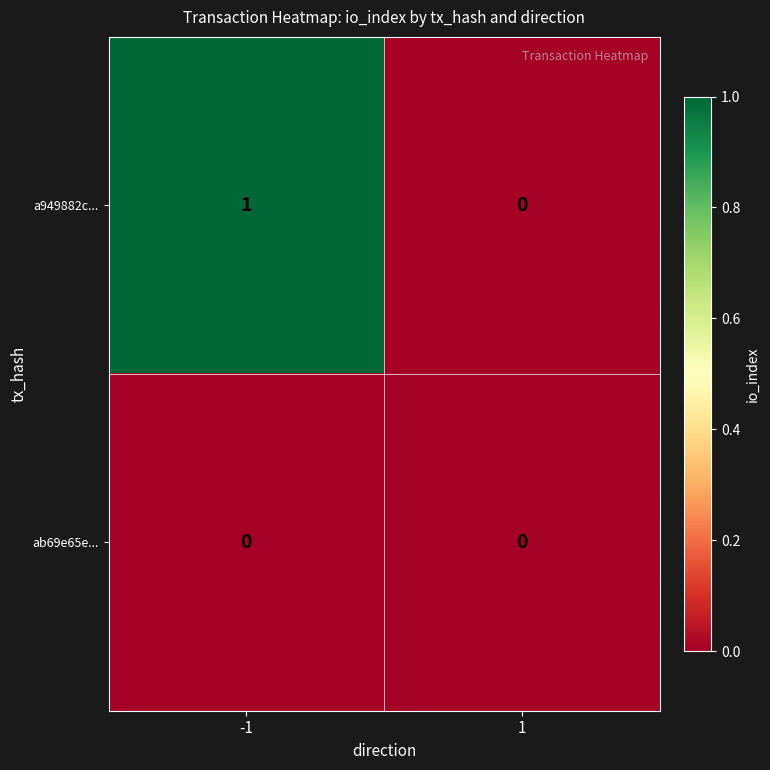

At which category is the sum across all series the highest?

-1